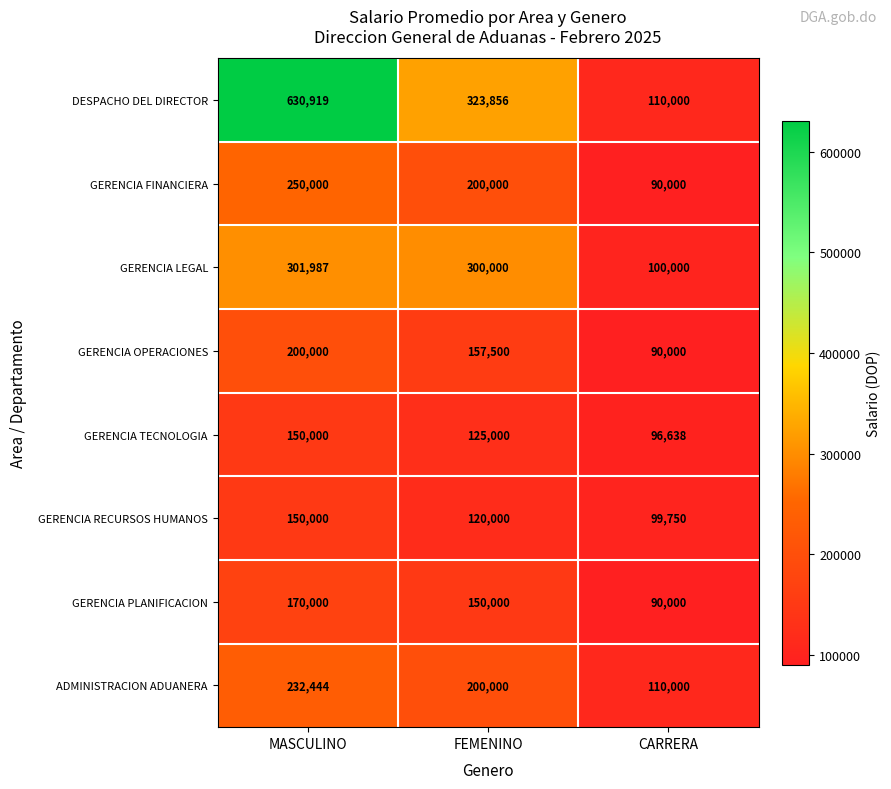

Reading left to right, transcribe all the data shown in this chart.

DESPACHO DEL DIRECTOR: MASCULINO=630919	FEMENINO=323856	CARRERA=110000
GERENCIA FINANCIERA: MASCULINO=250000	FEMENINO=200000	CARRERA=90000
GERENCIA LEGAL: MASCULINO=301987	FEMENINO=300000	CARRERA=100000
GERENCIA OPERACIONES: MASCULINO=200000	FEMENINO=157500	CARRERA=90000
GERENCIA TECNOLOGIA: MASCULINO=150000	FEMENINO=125000	CARRERA=96638
GERENCIA RECURSOS HUMANOS: MASCULINO=150000	FEMENINO=120000	CARRERA=99750
GERENCIA PLANIFICACION: MASCULINO=170000	FEMENINO=150000	CARRERA=90000
ADMINISTRACION ADUANERA: MASCULINO=232444	FEMENINO=200000	CARRERA=110000